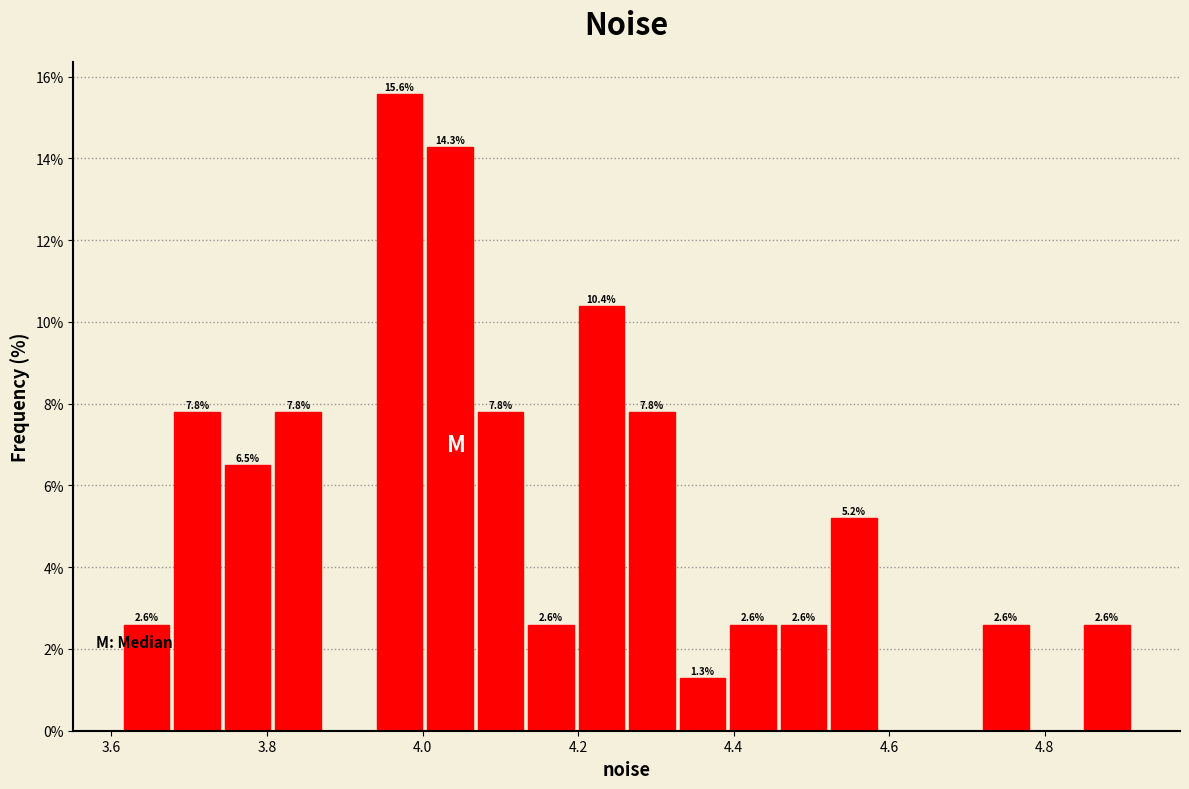

Read against the x-axis, roughly where is the centre of the tallest bar?

3.98